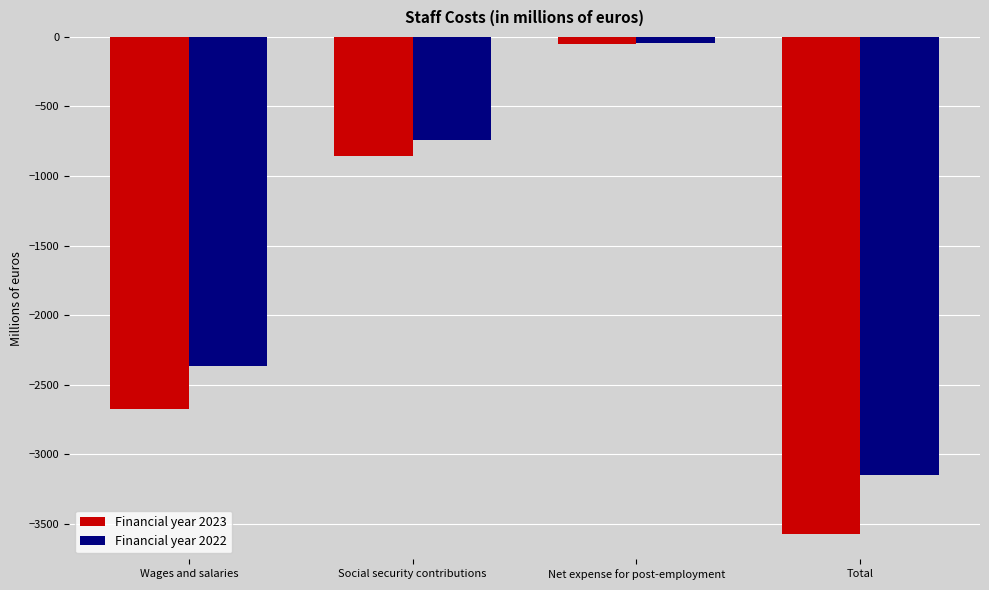

Which category has the lowest value in the Financial year 2023 series?

Total